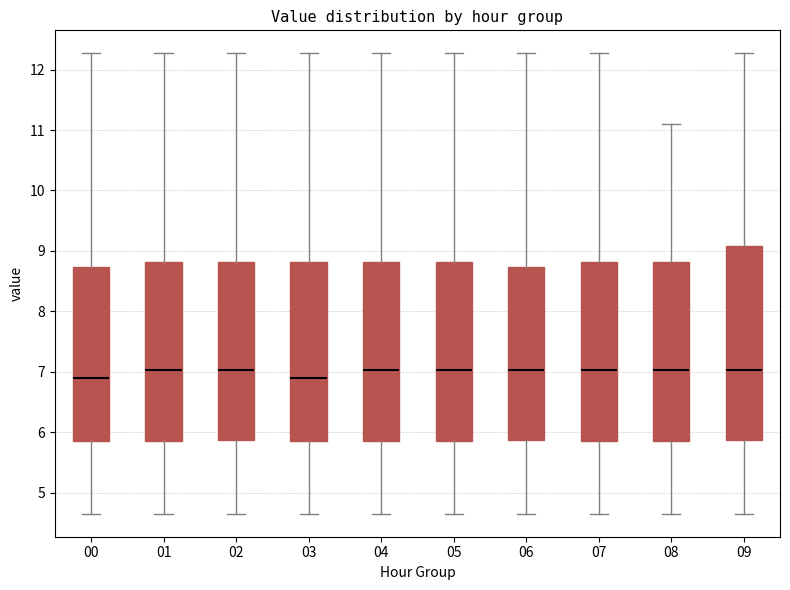

Reading left to right, transcribe this box plot: for each box, give where its median line is, the range the box spans, and where its two whiskers end, as read against the y-axis. The values are not printed on the chart, so give them approximately, as read against the axis.

00: median 6.9, box 5.9 to 8.7, whiskers 4.7 to 12.3
01: median 7.0, box 5.9 to 8.8, whiskers 4.7 to 12.3
02: median 7.0, box 5.9 to 8.8, whiskers 4.7 to 12.3
03: median 6.9, box 5.9 to 8.8, whiskers 4.7 to 12.3
04: median 7.0, box 5.9 to 8.8, whiskers 4.7 to 12.3
05: median 7.0, box 5.9 to 8.8, whiskers 4.7 to 12.3
06: median 7.0, box 5.9 to 8.7, whiskers 4.7 to 12.3
07: median 7.0, box 5.9 to 8.8, whiskers 4.7 to 12.3
08: median 7.0, box 5.9 to 8.8, whiskers 4.7 to 11.1
09: median 7.0, box 5.9 to 9.1, whiskers 4.7 to 12.3